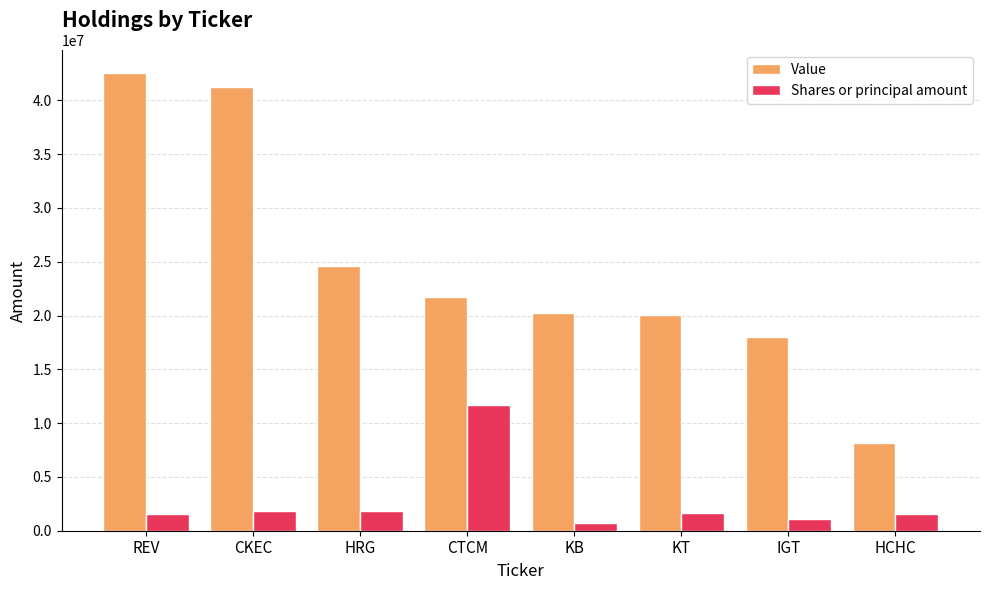

Between CKEC and HRG, which series saw the biggest shift?

Value